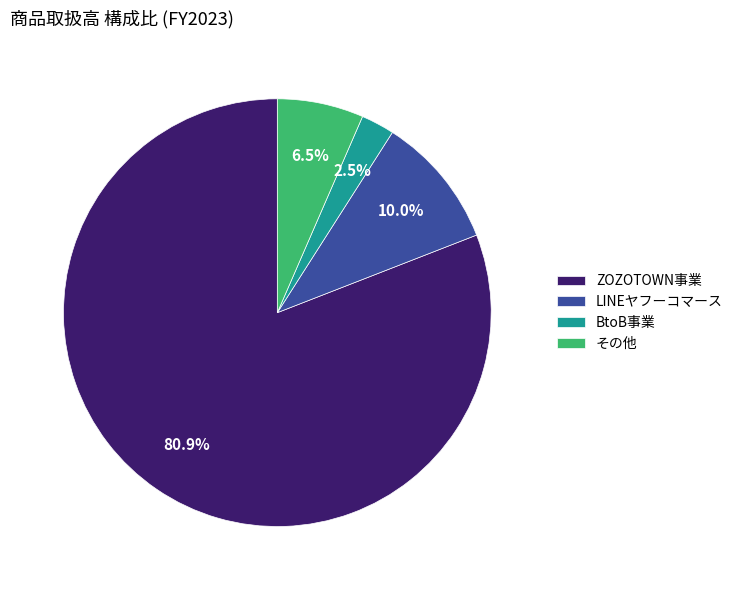

Which category accounts for the majority?

ZOZOTOWN事業